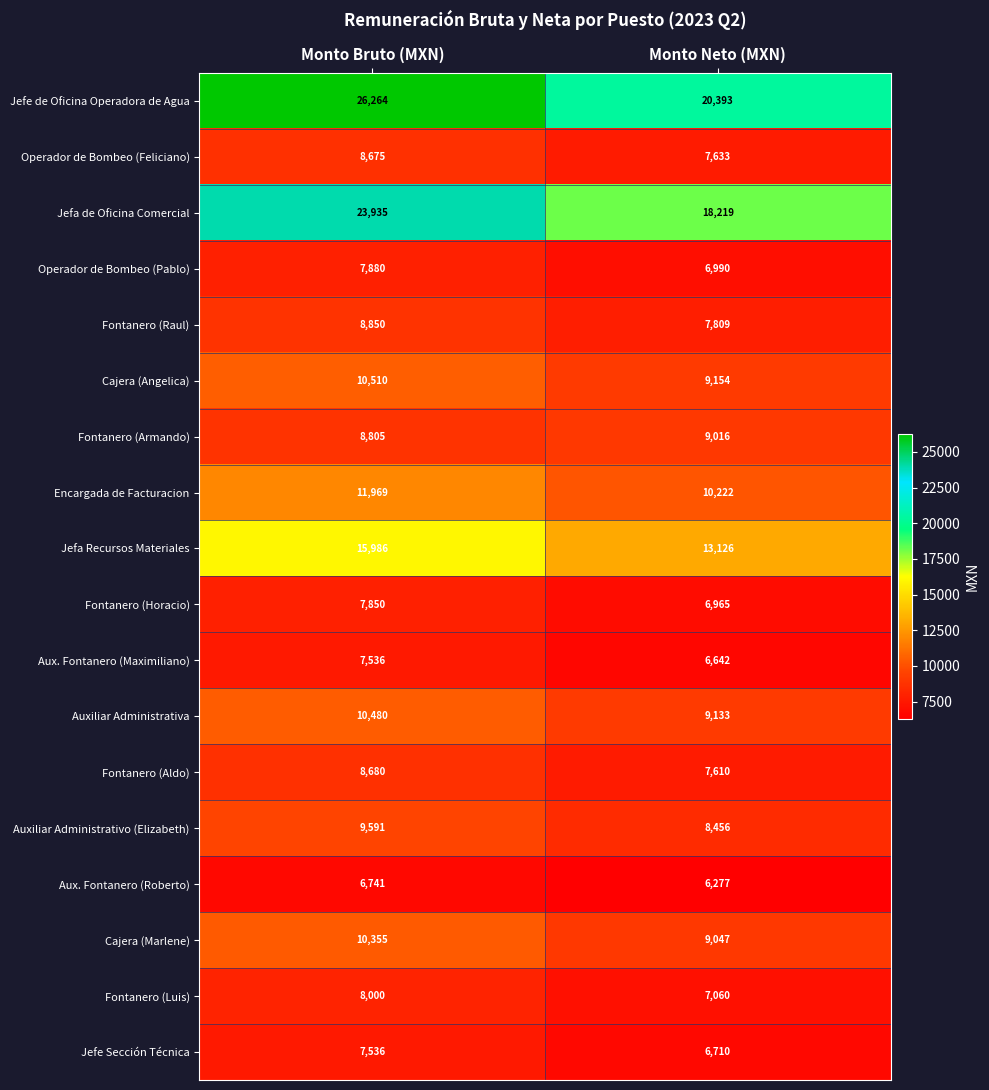

Is it true that Jefe Sección Técnica equals 7536 at Monto Bruto (MXN)?

True